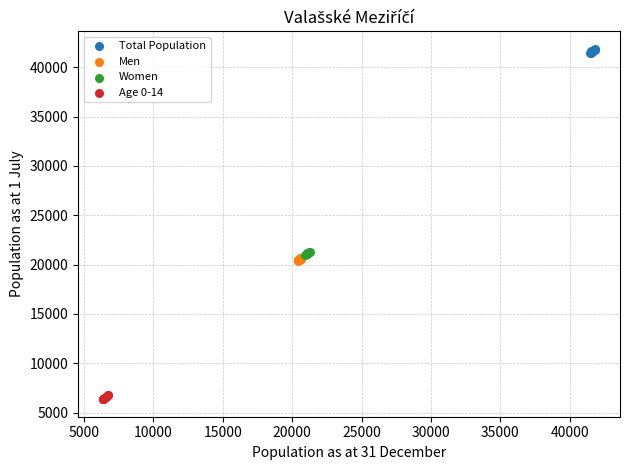

Which series contains the lowest Y value?

Age 0-14